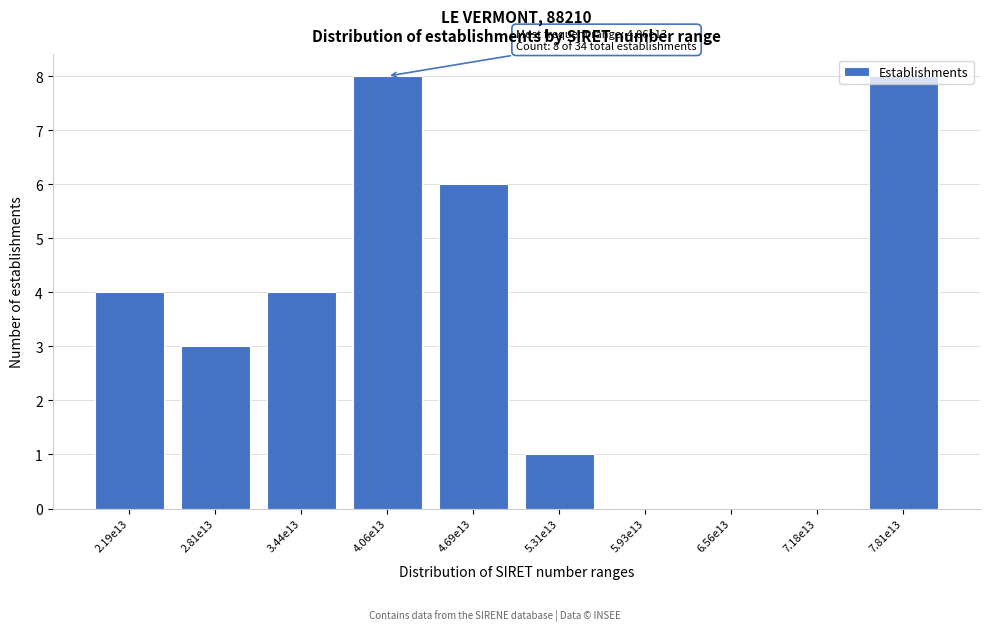

What is the greatest value displayed?

8